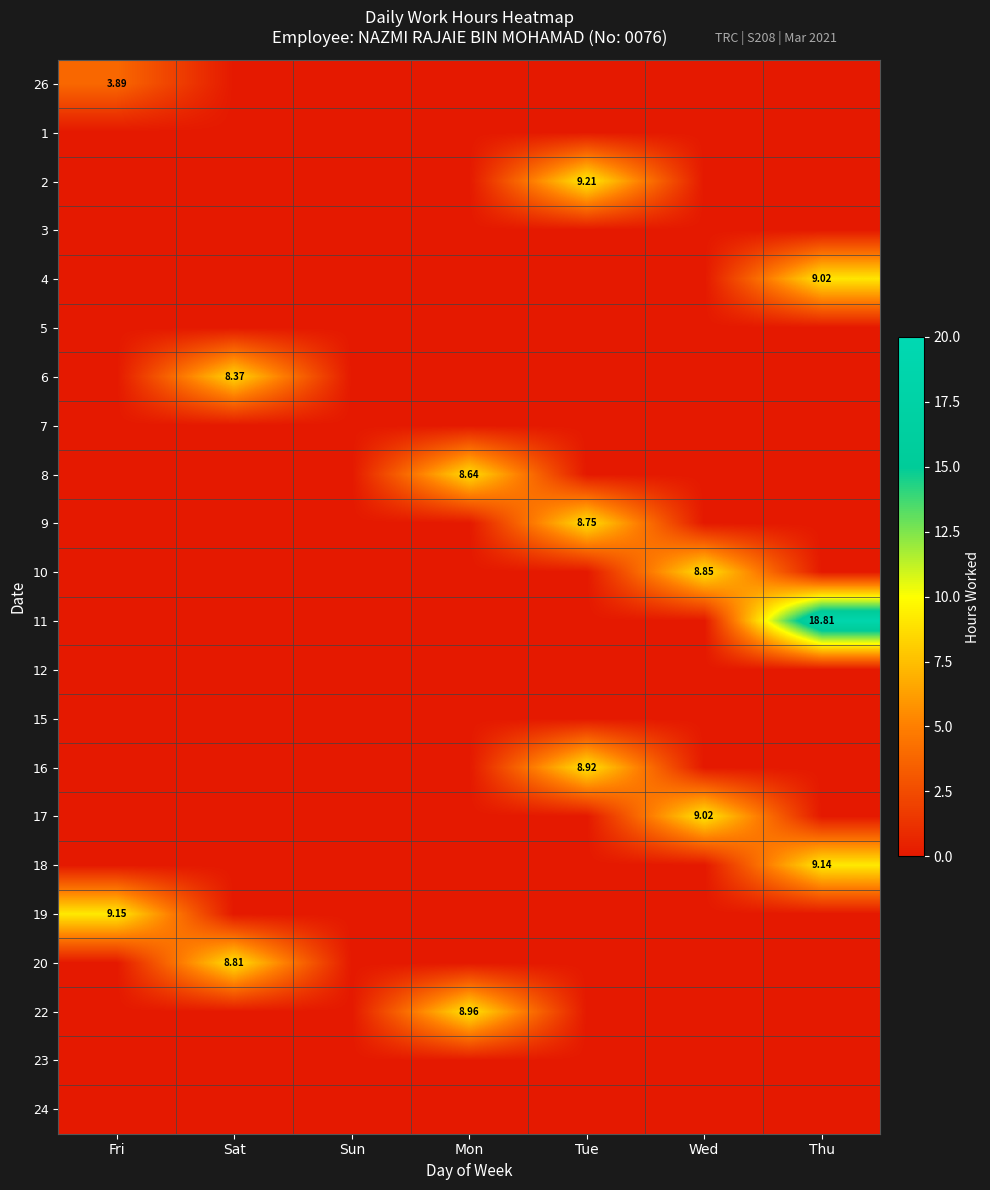

Which series has the widest spread of values?

11